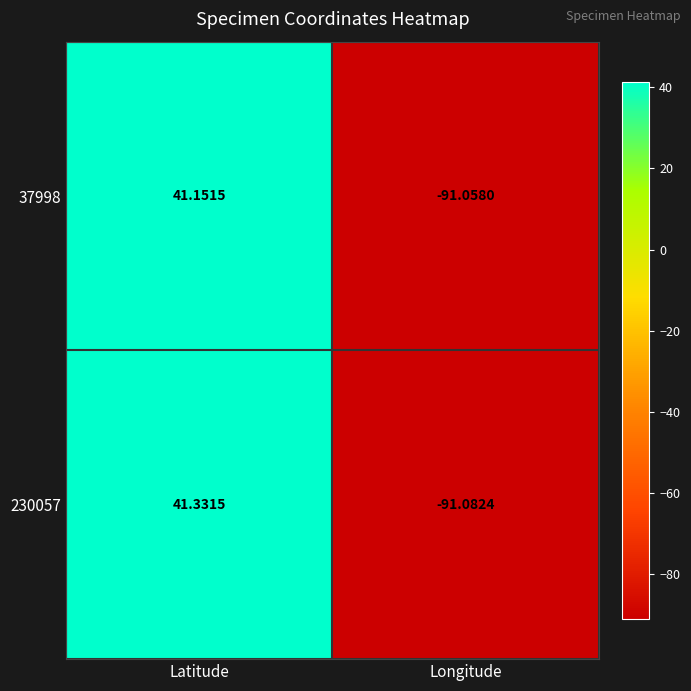

List the labels in order of 37998 value, largest first.

Latitude, Longitude